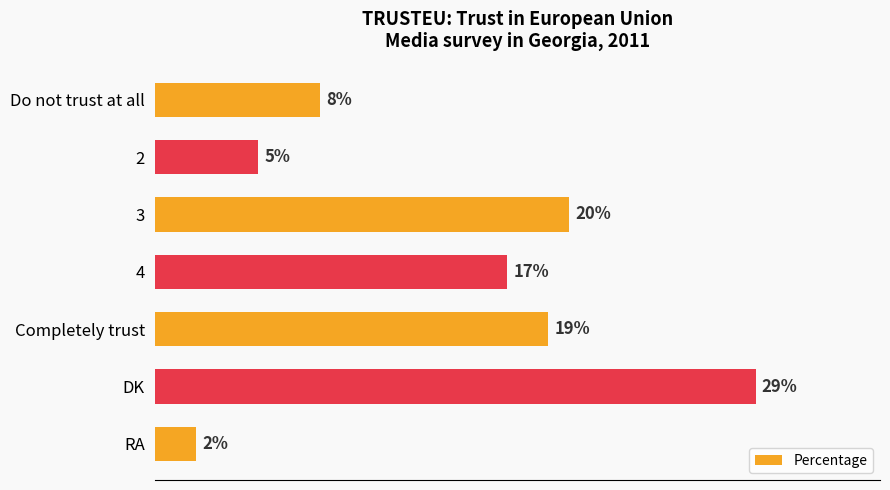

Between 4 and DK, which is larger?

DK